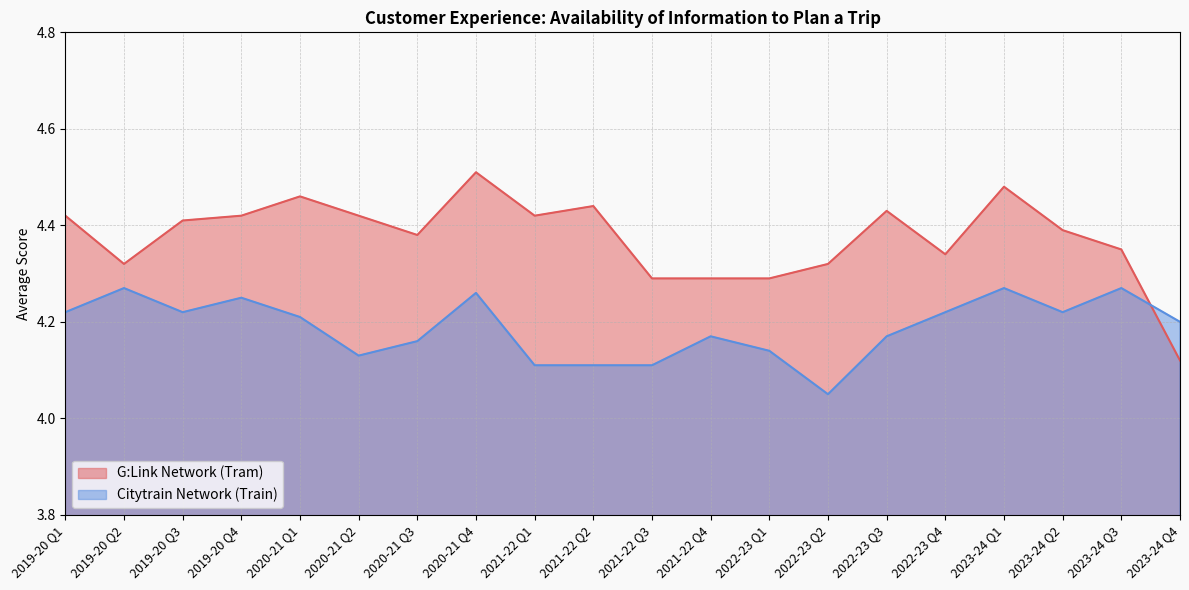

Which series has the widest spread of values?

G:Link Network (Tram)